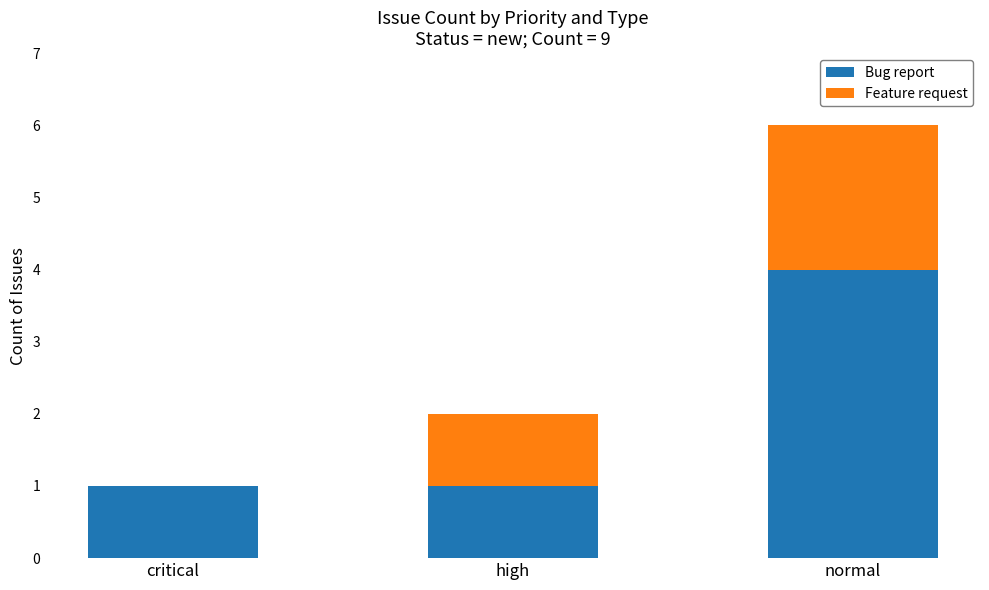

Reading left to right, list the values for the Bug report series.

critical=1	high=1	normal=4